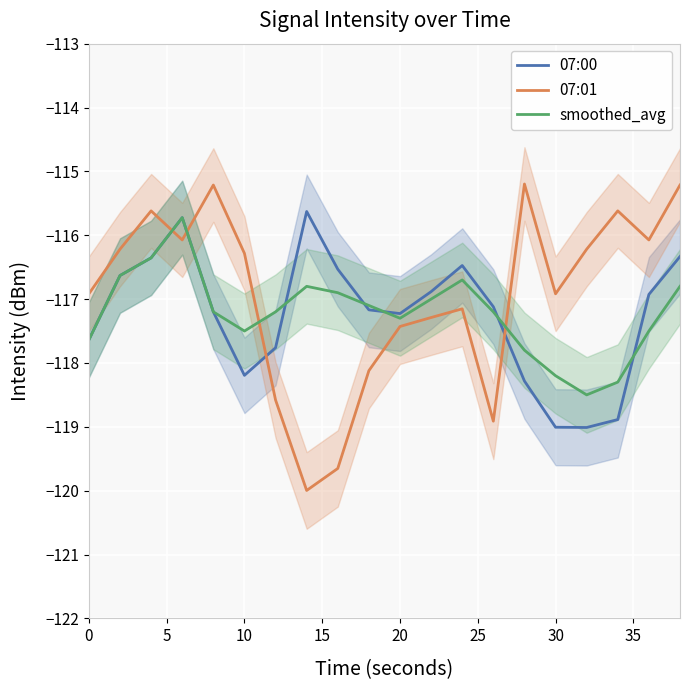

What is the maximum value for 07:00?

-115.6